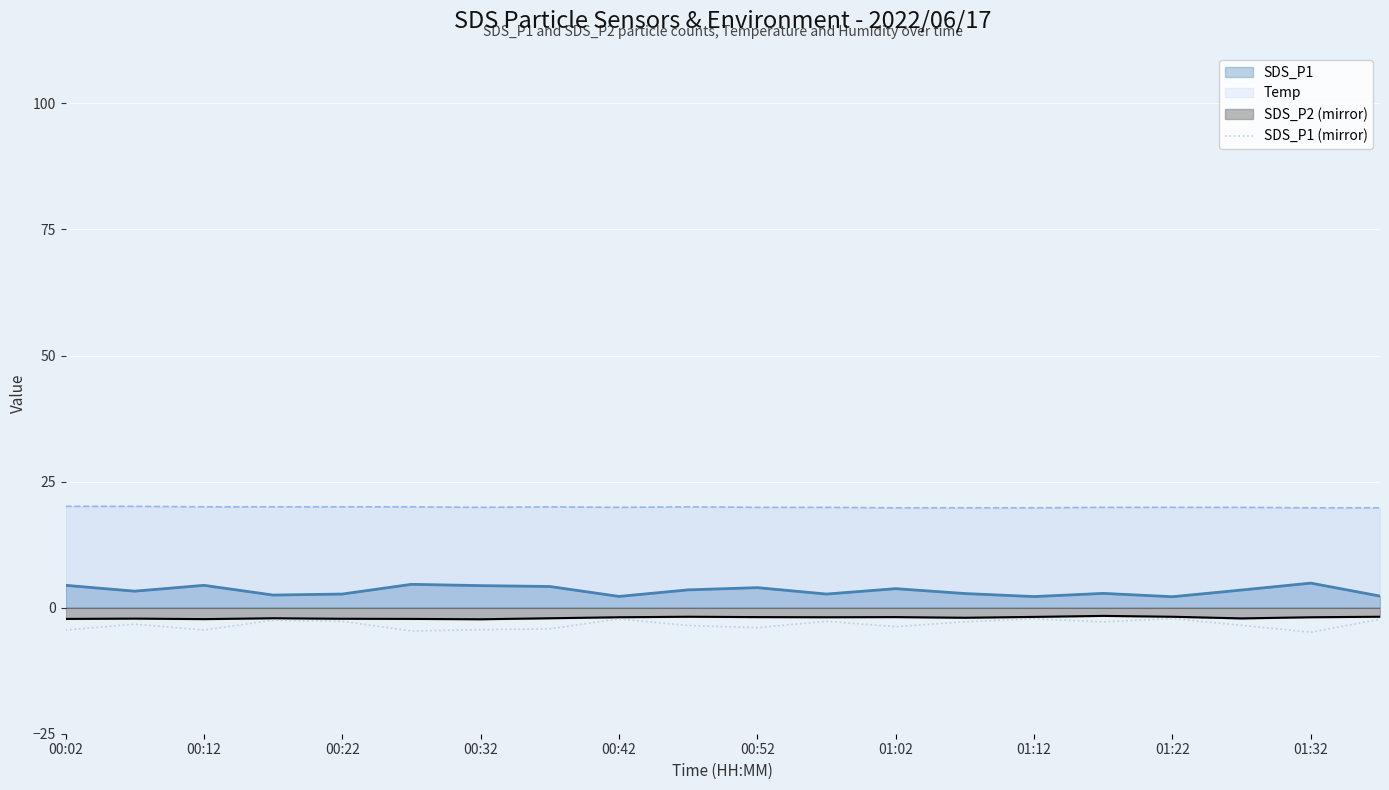

True or false: Temp and SDS_P1 (mirror) intersect in this chart.

False